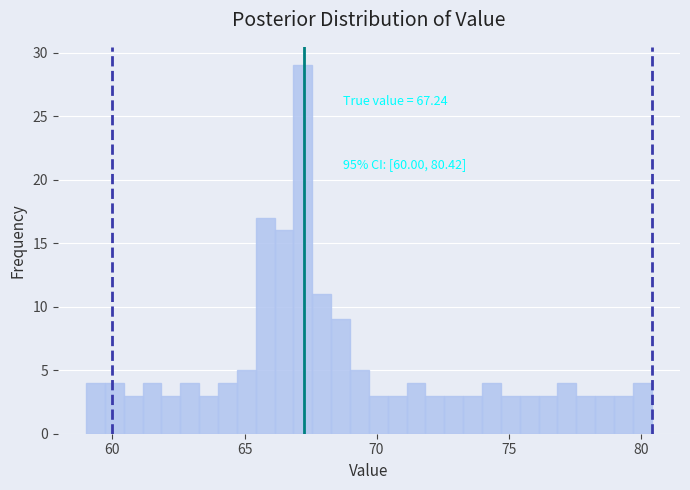

Around what value on the x-axis is the tallest bar? Give the approximate position of its centre, as read against the axis.

67.0